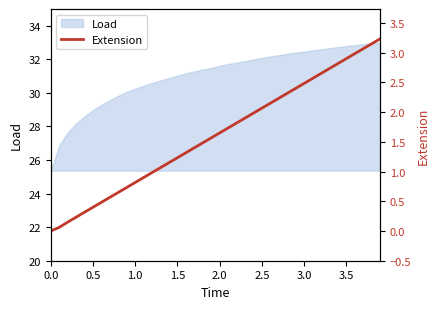

Is it true that Load equals 56.4 at 3.5?

False